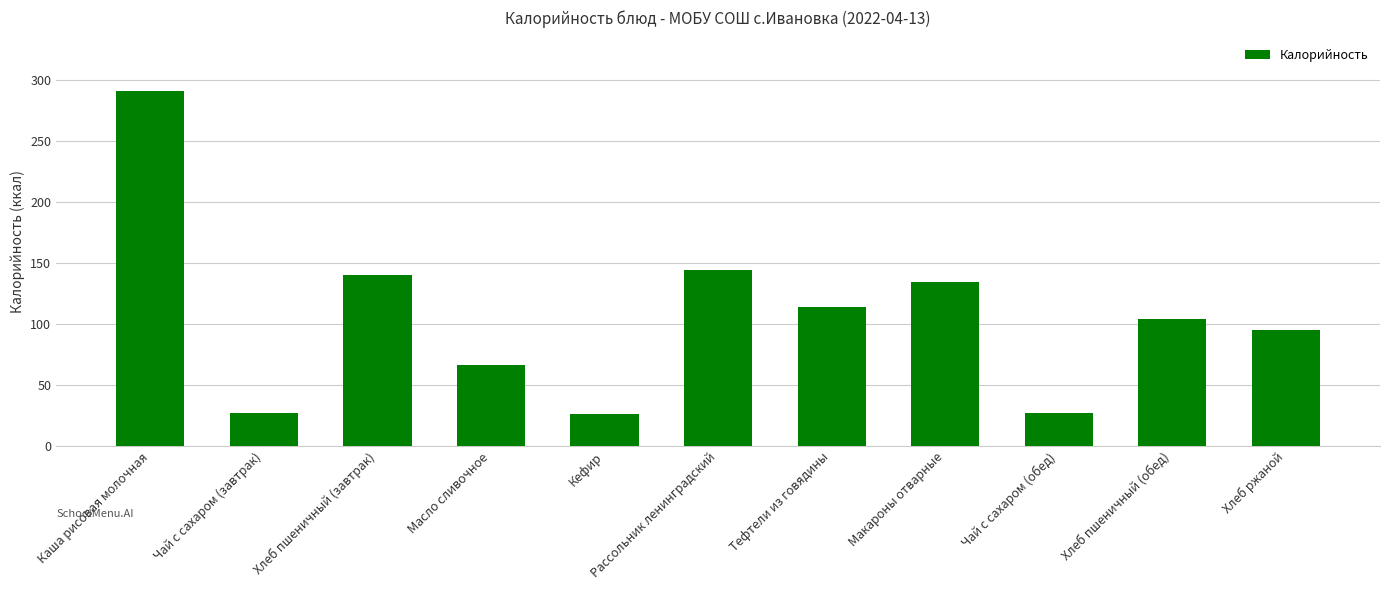

Which label corresponds to the largest value in the chart?

Каша рисовая молочная